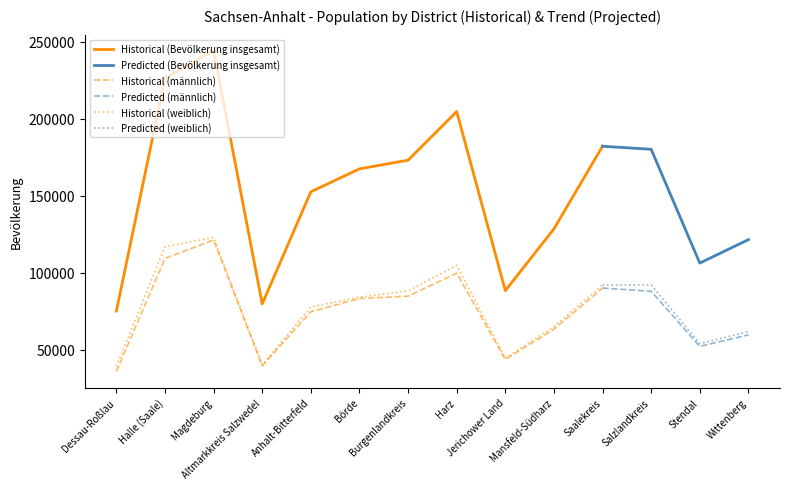

Where is Bevölkerung weiblich nearest to the value 81059?

Börde